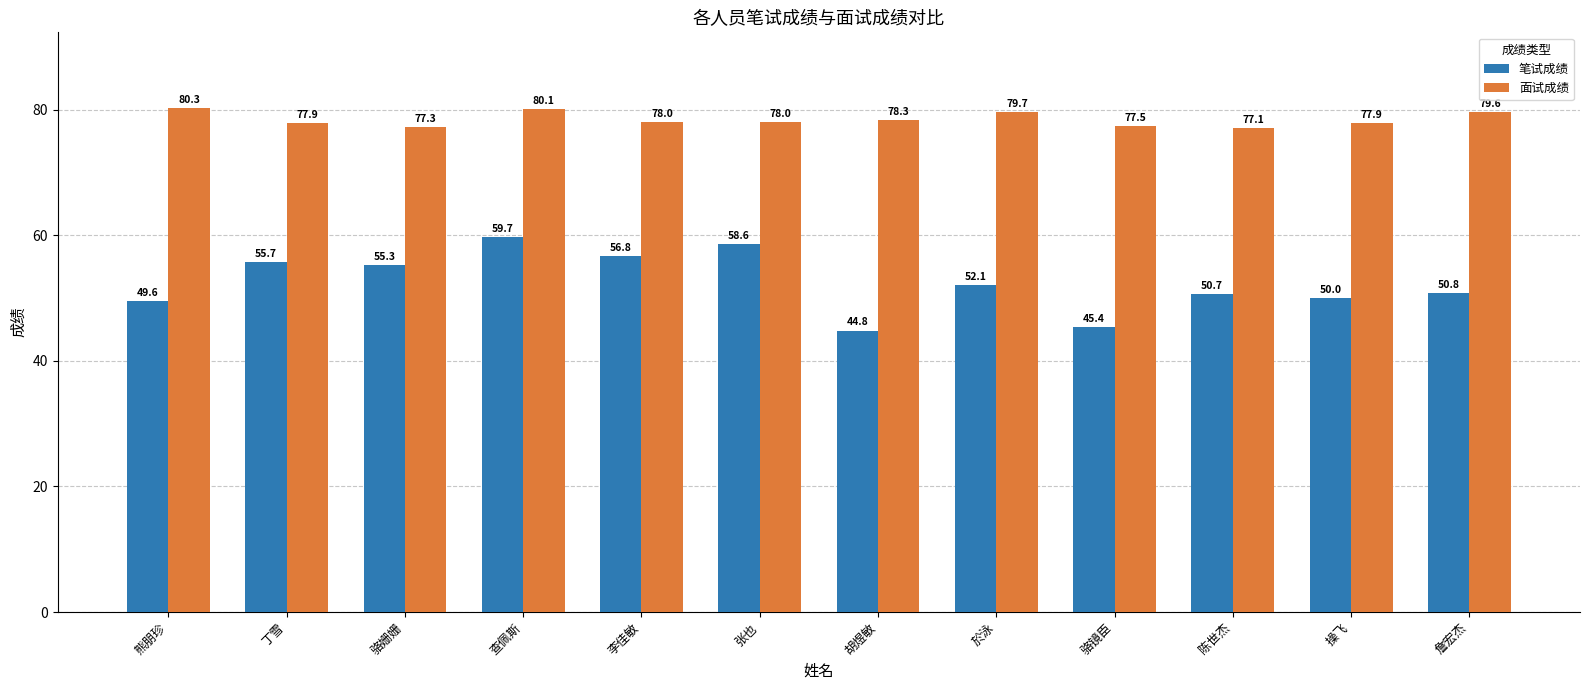

True or false: 笔试成绩 has a value of 50.8 at 詹宏杰.

True